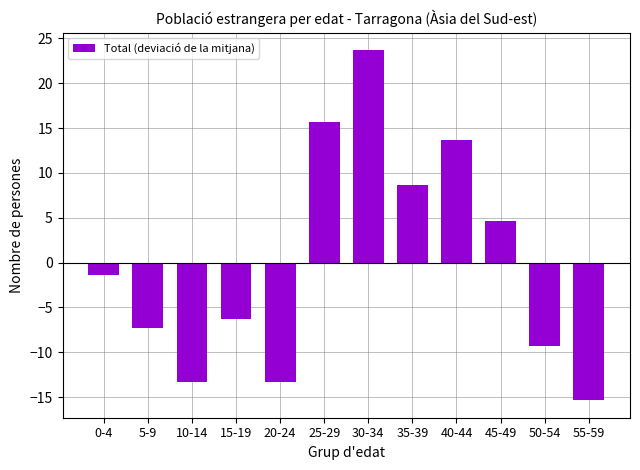

The value at 30-34 is 23.7. True or false?

True